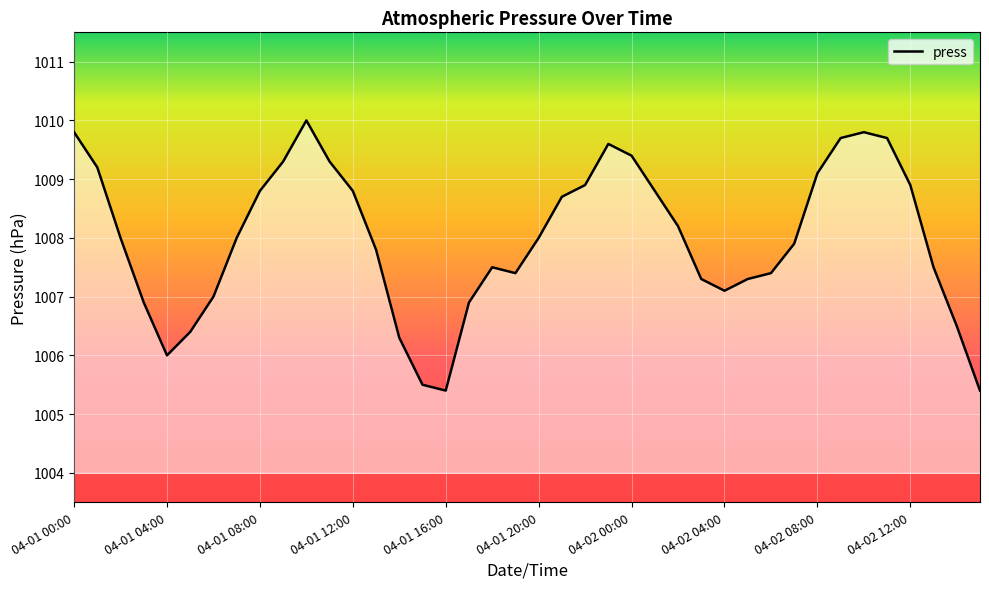

What is the maximum value shown in the chart?

1010.0